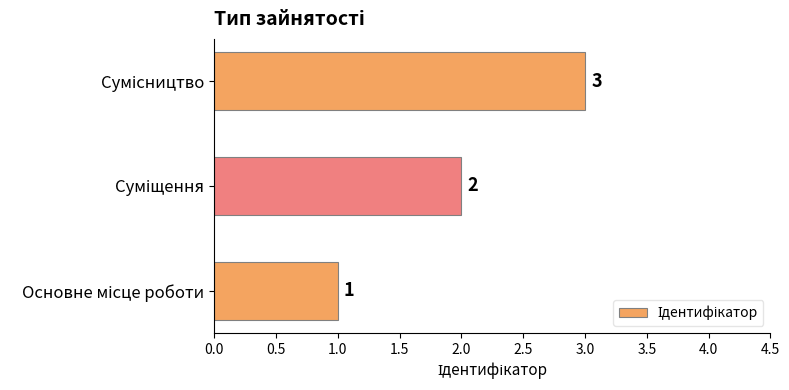

Count the values in the range 1 to 3.

3